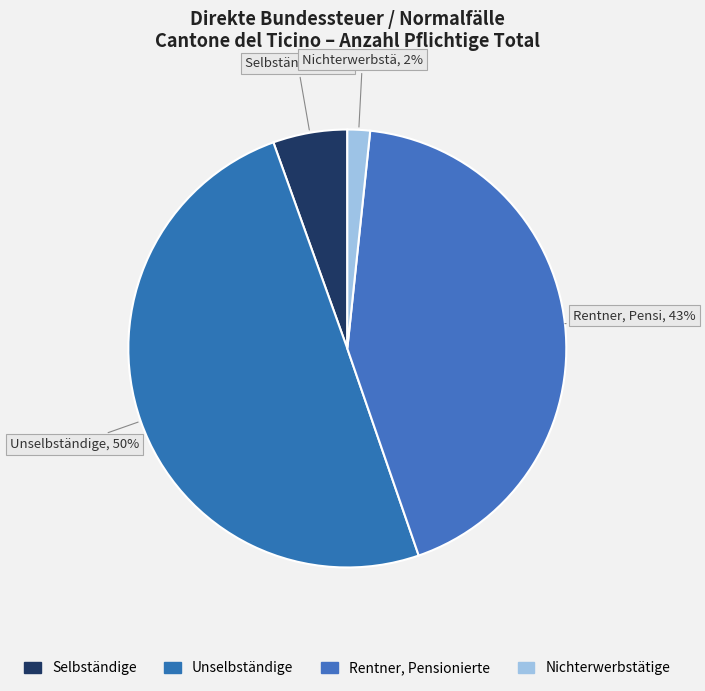

To the nearest percent, what percentage of the pie is Rentner, Pensionierte?

43%